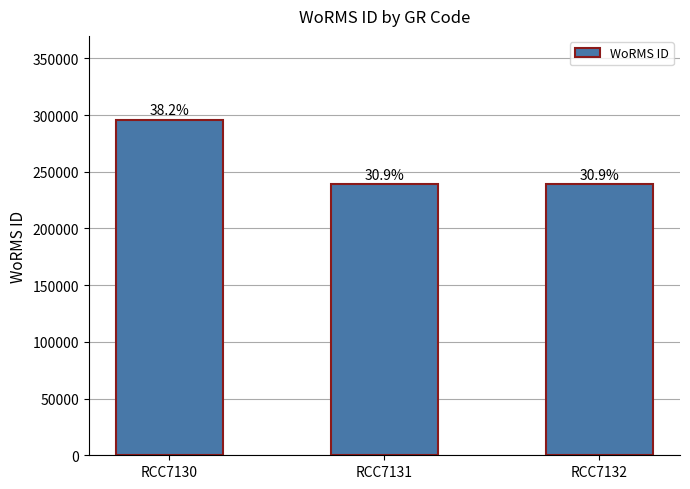

Does the chart contain any negative values?

No